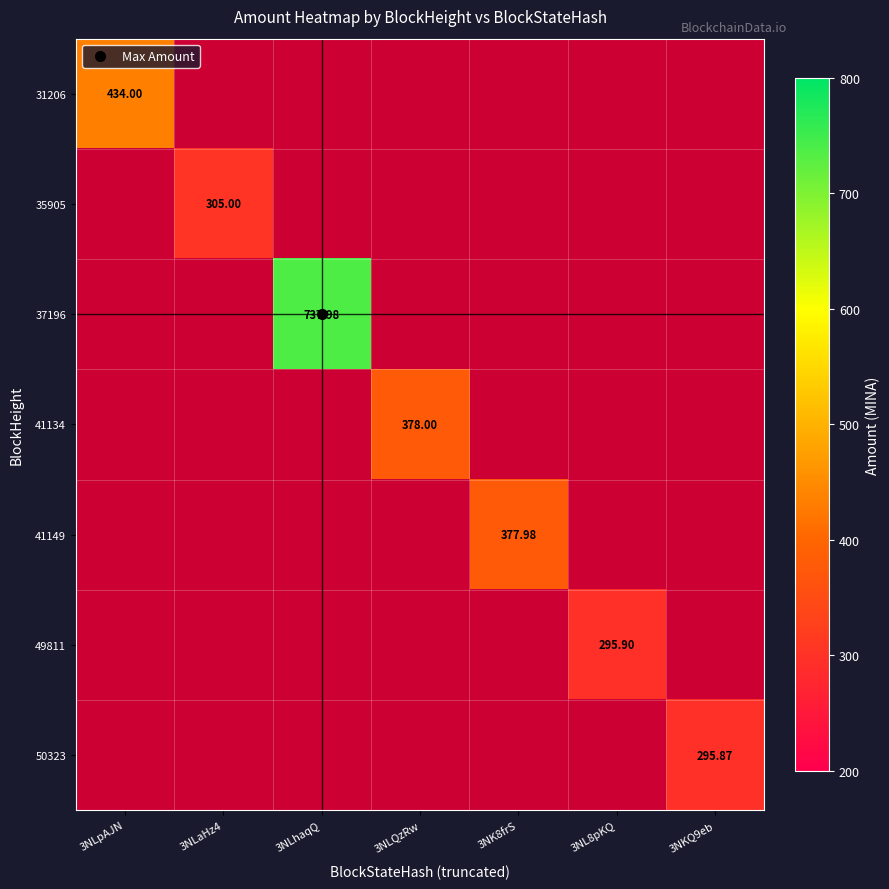

Which label corresponds to the smallest value in the chart?

3NKQ9eb